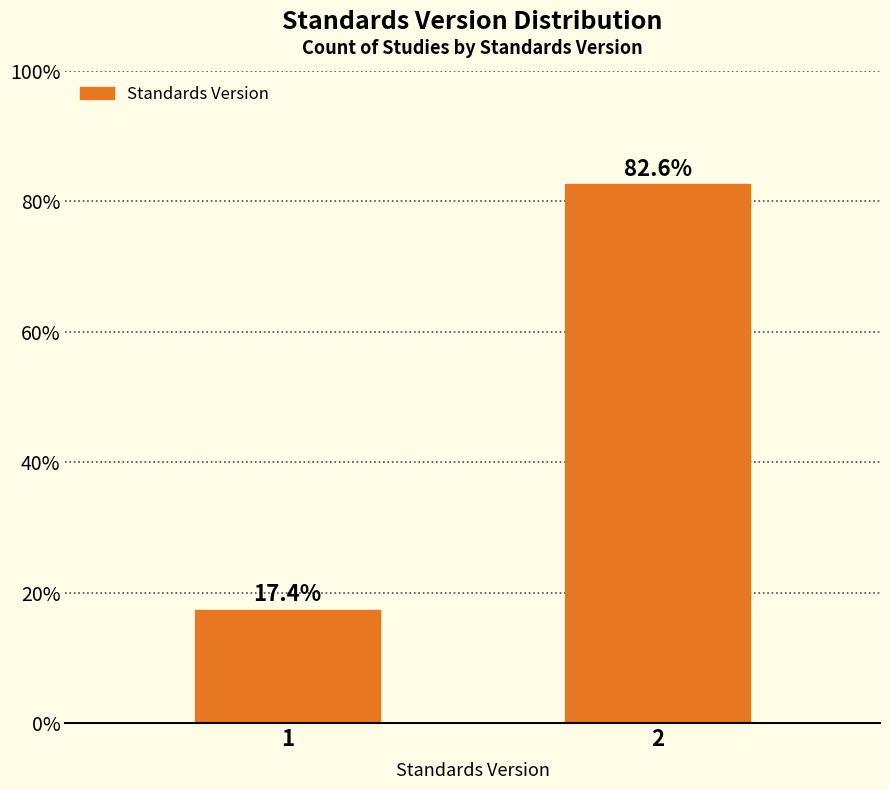

Reading right to left, extract all data points from this chart.

2=82.6	1=17.4